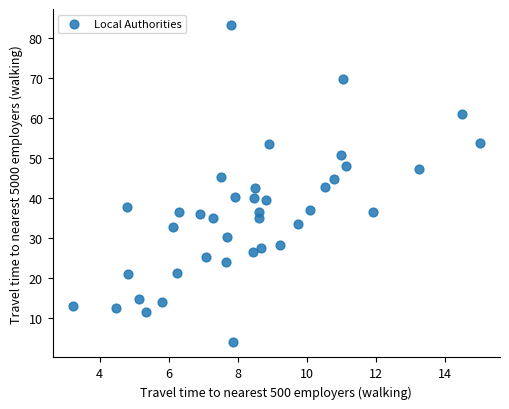

What is the range of Y values (max minus min)?

79.3